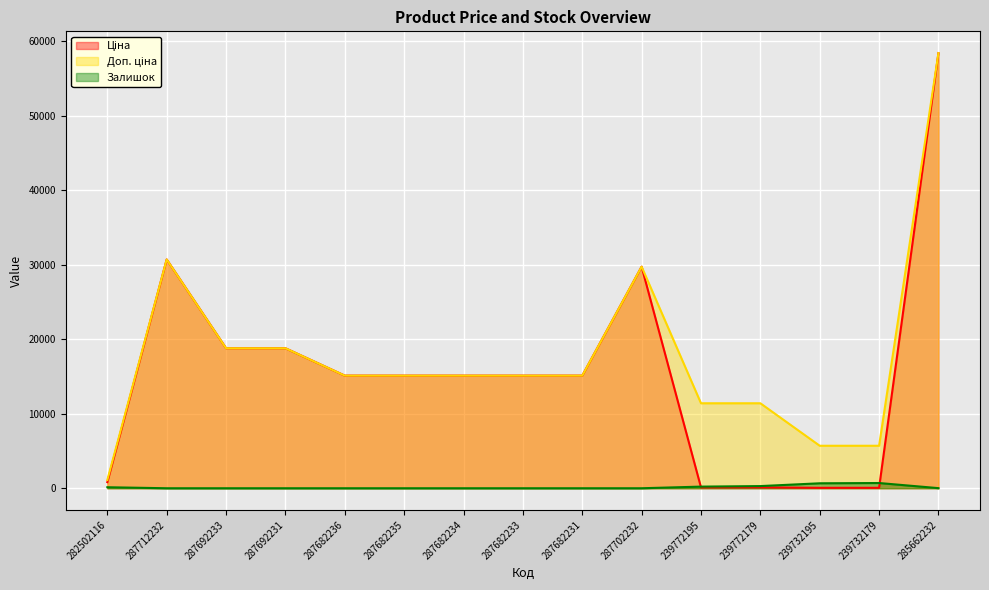

At which category does the chart reach its peak across all series?

285662232